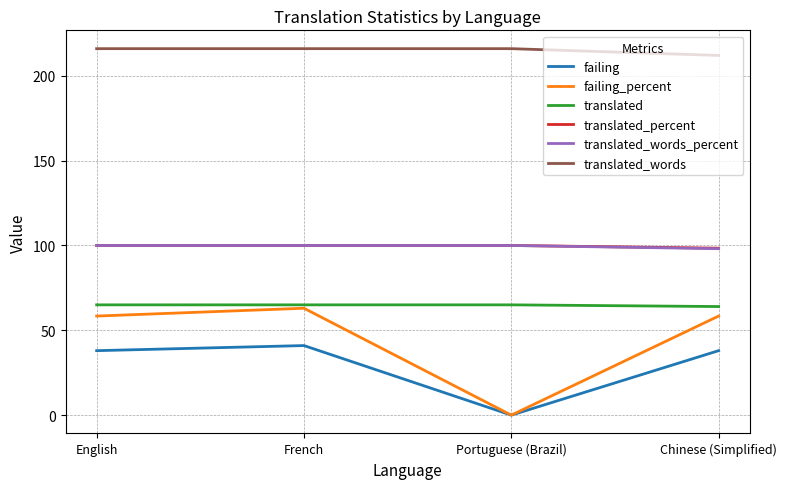

The value of translated at Chinese (Simplified) is 114.7. True or false?

False